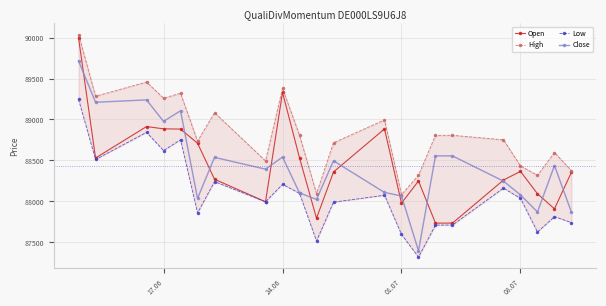

The value of Close at 08.07 is 155454. True or false?

False